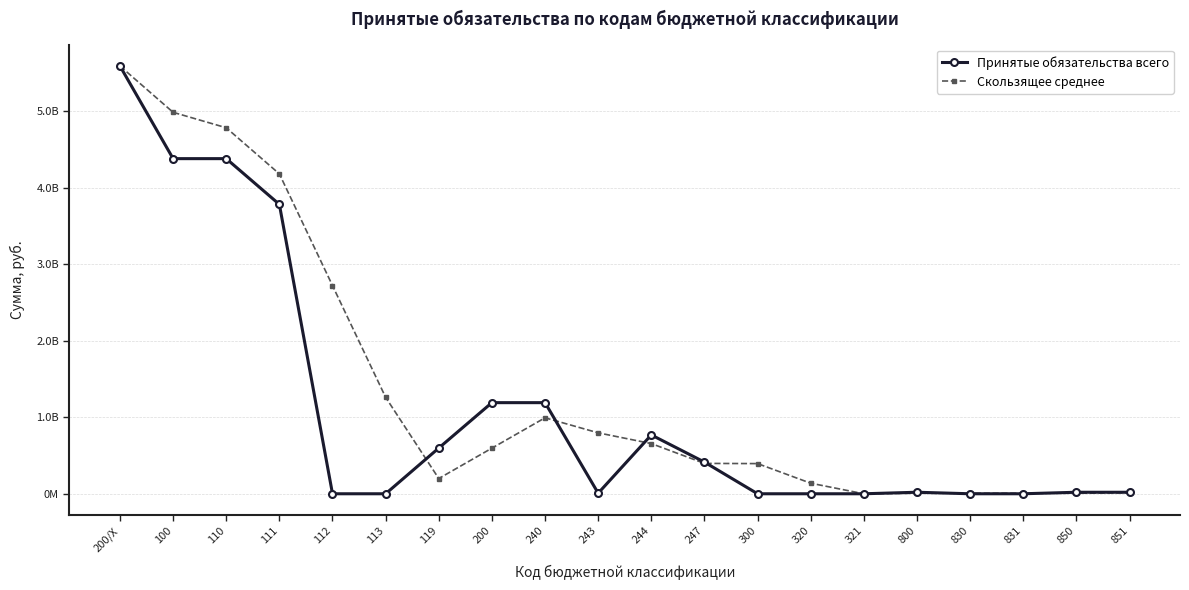

The Принятые обязательства всего series shows 28614255.0 at 850. True or false?

False